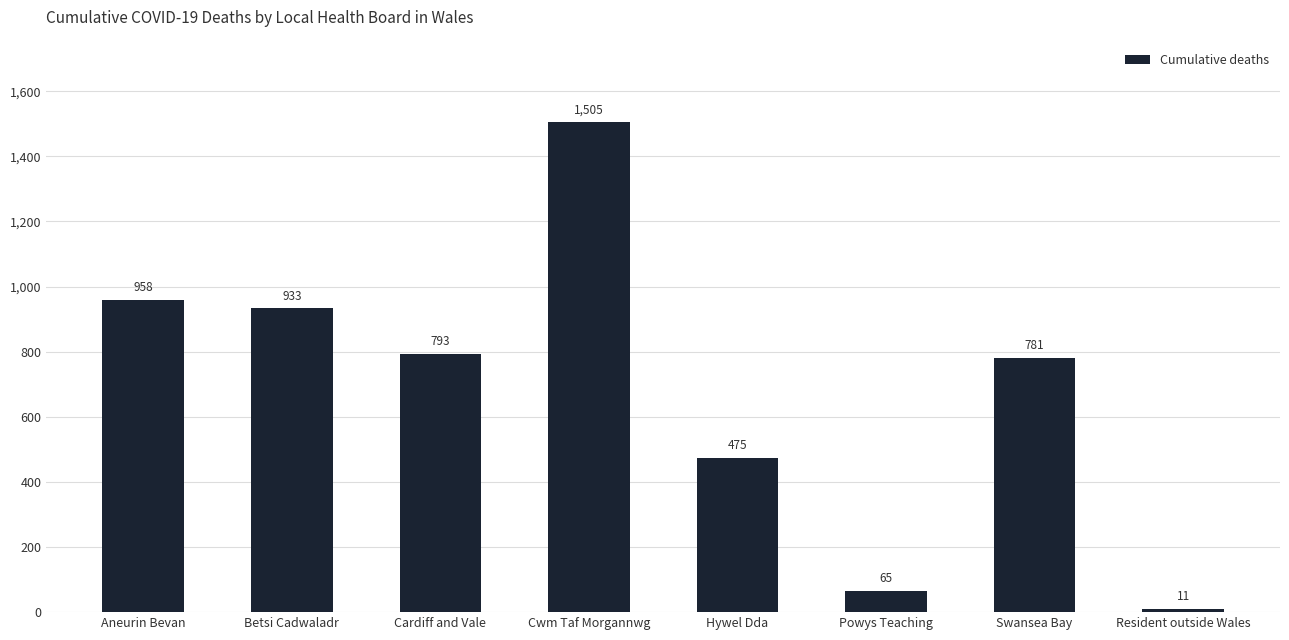

Reading left to right, extract all data points from this chart.

Aneurin Bevan=958	Betsi Cadwaladr=933	Cardiff and Vale=793	Cwm Taf Morgannwg=1505	Hywel Dda=475	Powys Teaching=65	Swansea Bay=781	Resident outside Wales=11